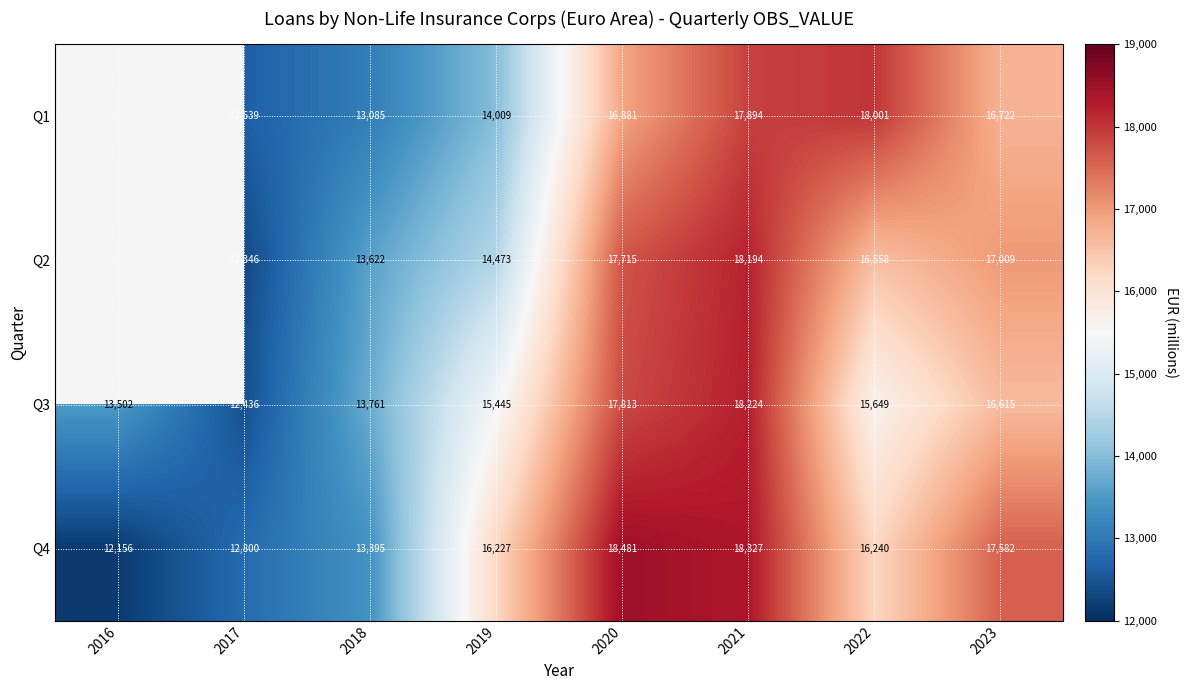

The Q3 series shows 24026.0 at 2023. True or false?

False